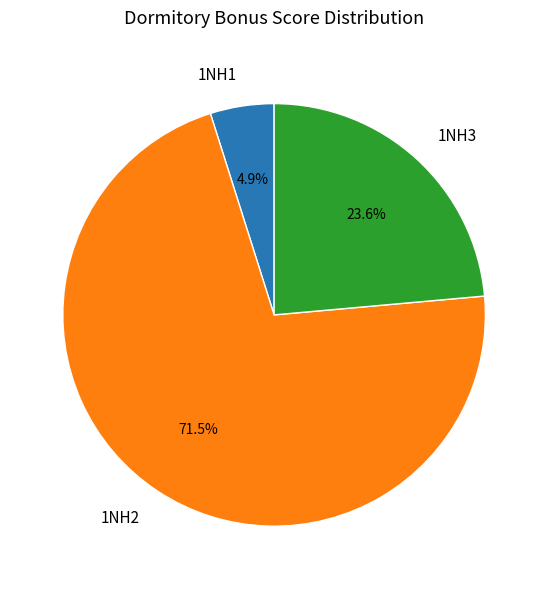

Between 1NH1 and 1NH3, which is larger?

1NH3